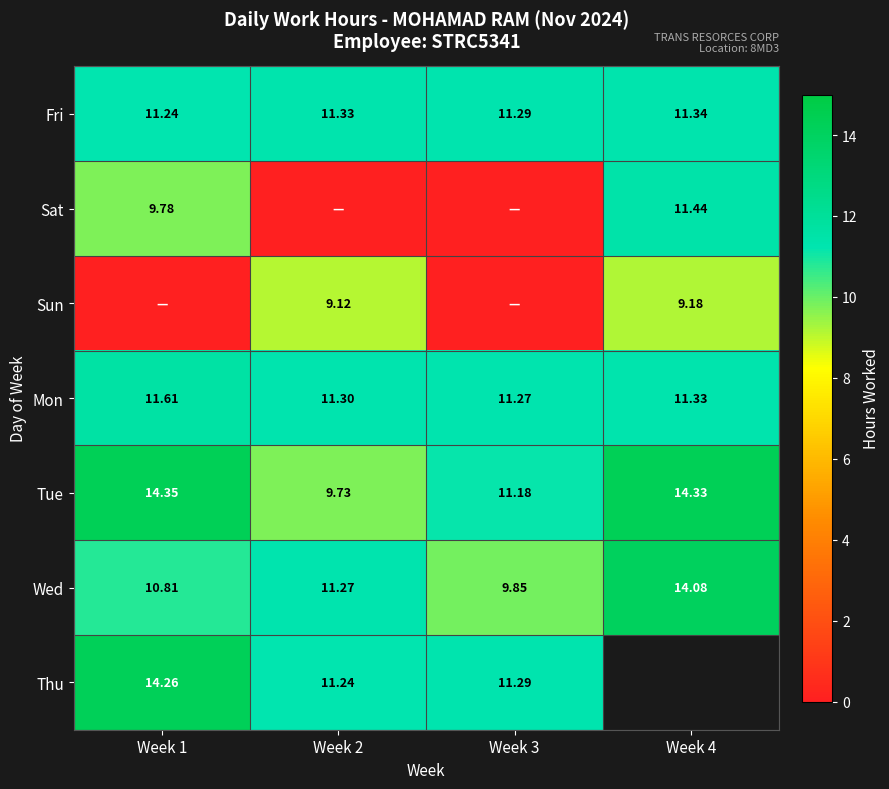

Is the value of Thu at Week 1 greater than the value of Wed at Week 1?

Yes